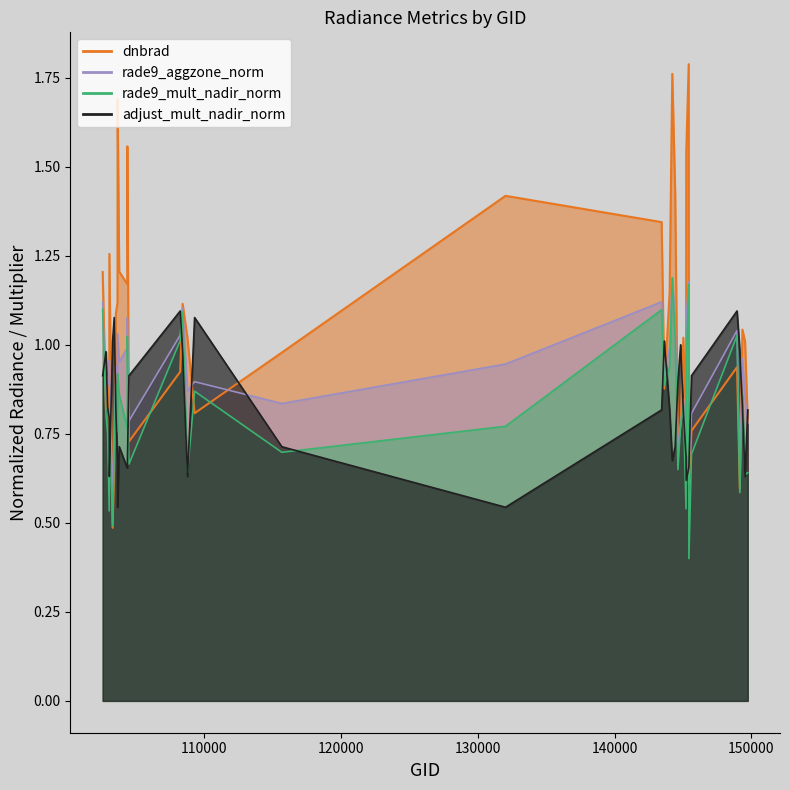

What is the sum of all adjust_mult_nadir_norm values?

30.9